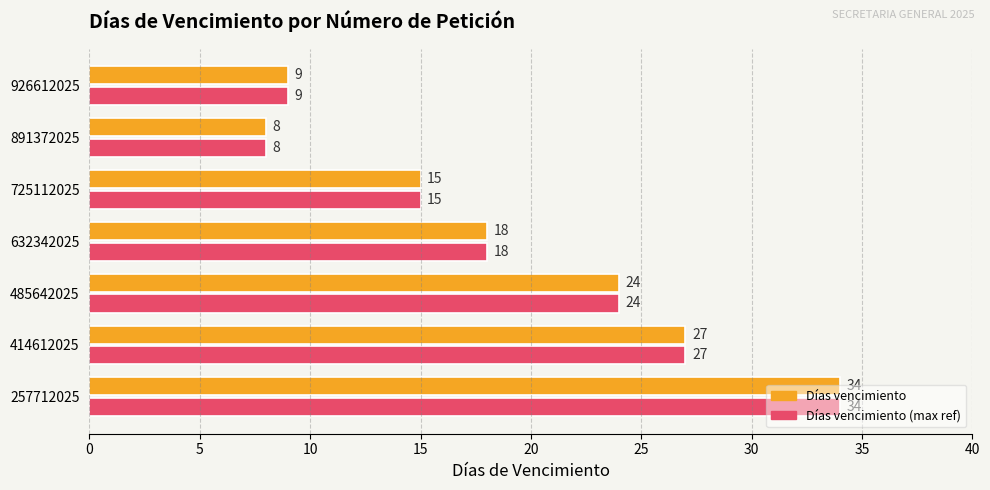

Read the Días vencimiento value at 725112025, to the nearest 5.

15